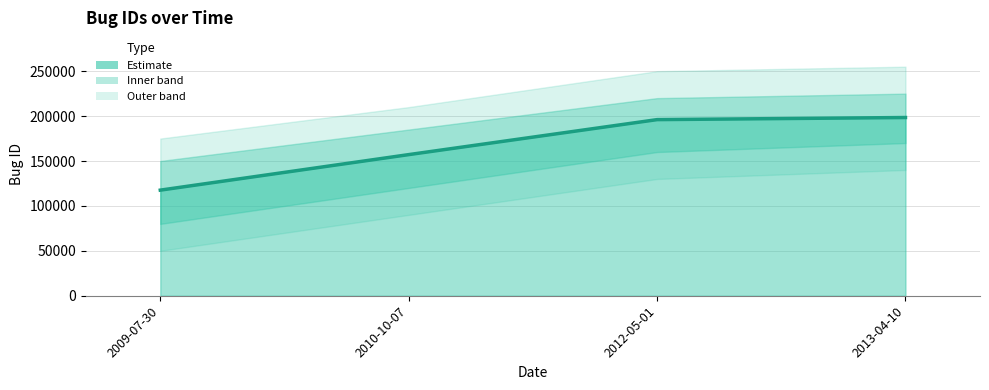

How many data points are less than 196075?

2